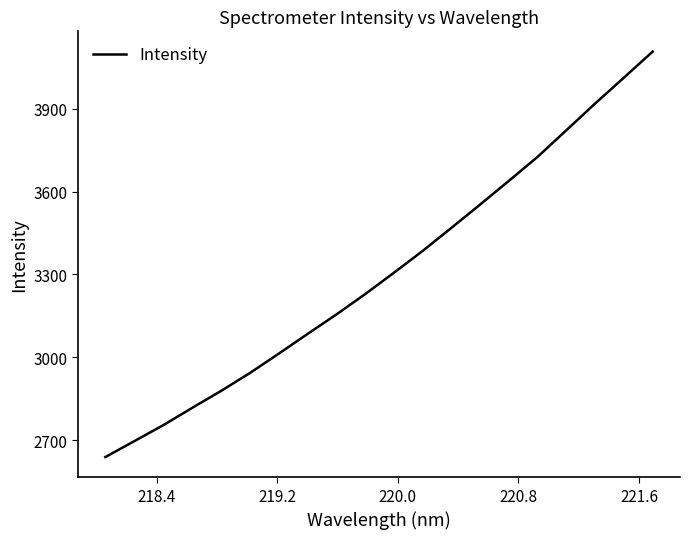

What is the smallest value displayed?

2639.2